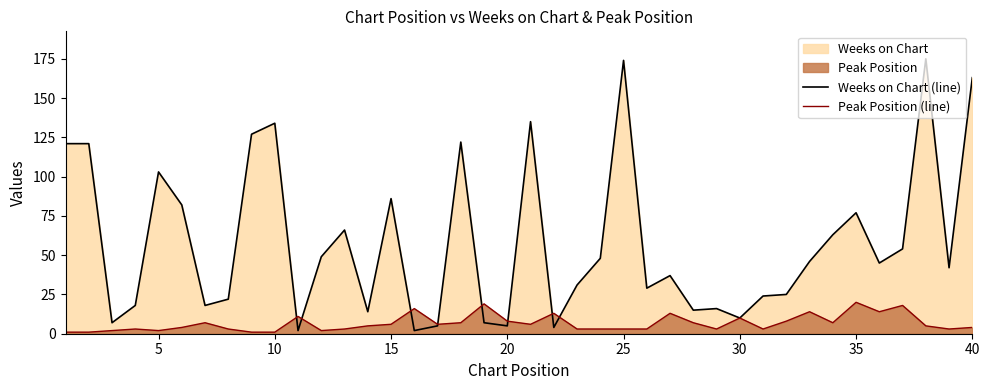

How many data points does each series have?

40